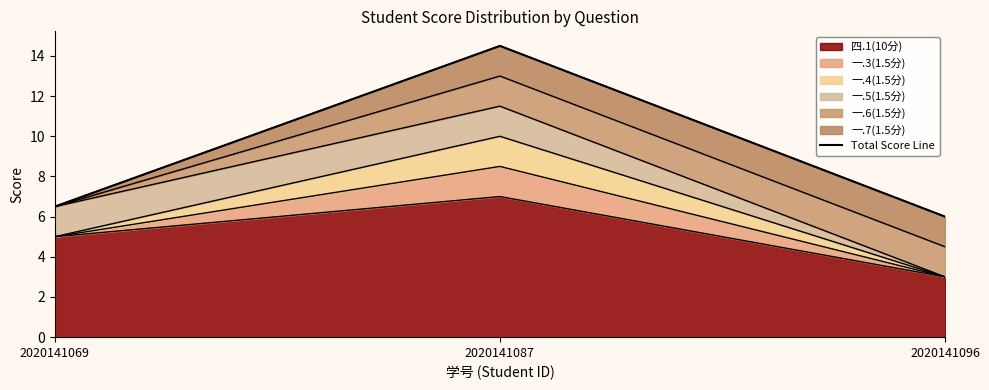

Rank the categories by value from highest to lowest.

2020141087, 2020141069, 2020141096